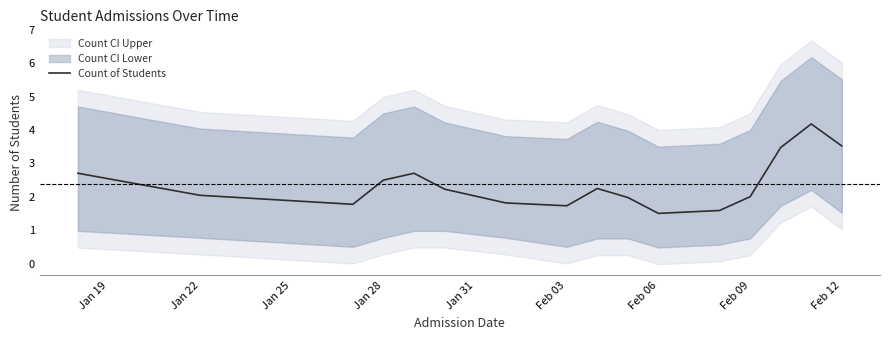

How many values are below 2?

6